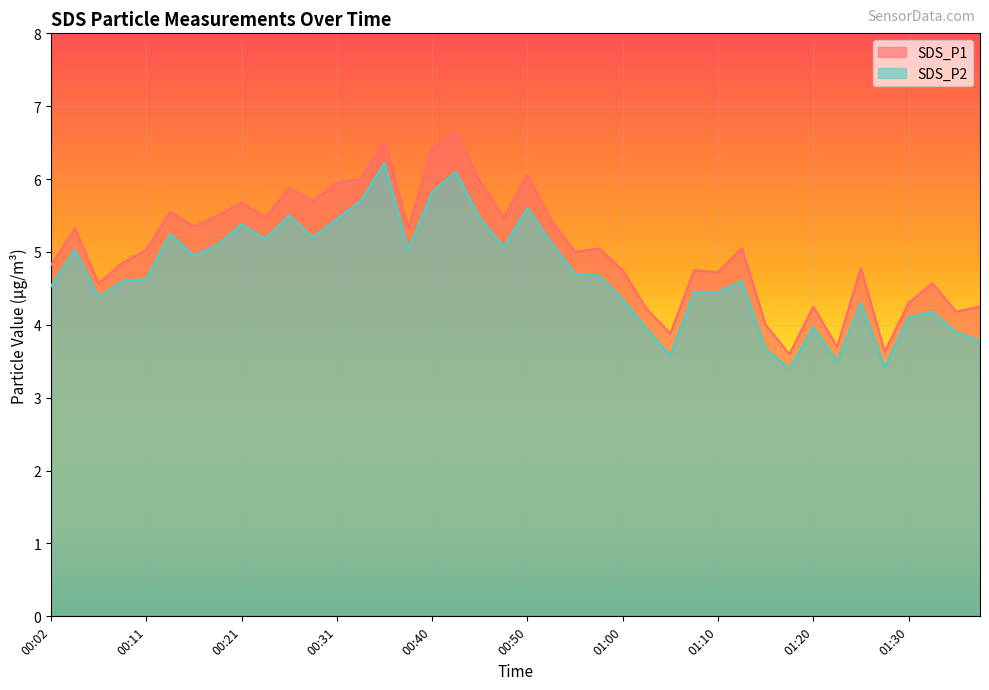

Reading right to left, transcribe all the data shown in this chart.

SDS_P1: 4.2	4.2	4.6	4.3	3.6	4.8	3.7	4.2	3.6	4.0	5.0	4.7	4.8	3.9	4.2	4.8	5.0	5.0	5.4	6.0	5.5	6.0	6.7	6.4	5.3	6.5	6.0	6.0	5.7	5.9	5.5	5.7	5.5	5.3	5.5	5.0	4.8	4.6	5.3	4.8
SDS_P2: 3.8	3.9	4.2	4.1	3.4	4.3	3.5	4.0	3.4	3.7	4.6	4.5	4.5	3.6	4.0	4.3	4.7	4.7	5.1	5.6	5.1	5.5	6.1	5.8	5.0	6.2	5.7	5.5	5.2	5.5	5.2	5.4	5.1	5.0	5.2	4.6	4.6	4.4	5.0	4.5